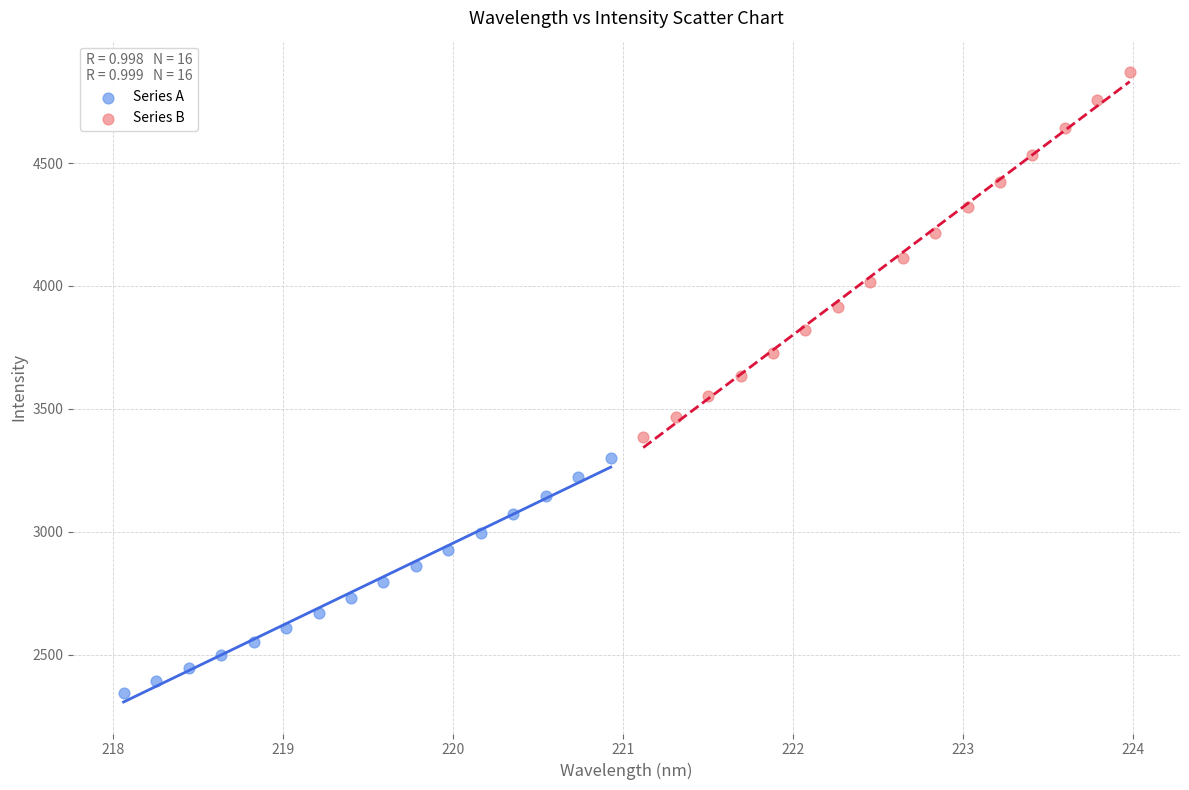

Which series contains the highest Y value?

Series B